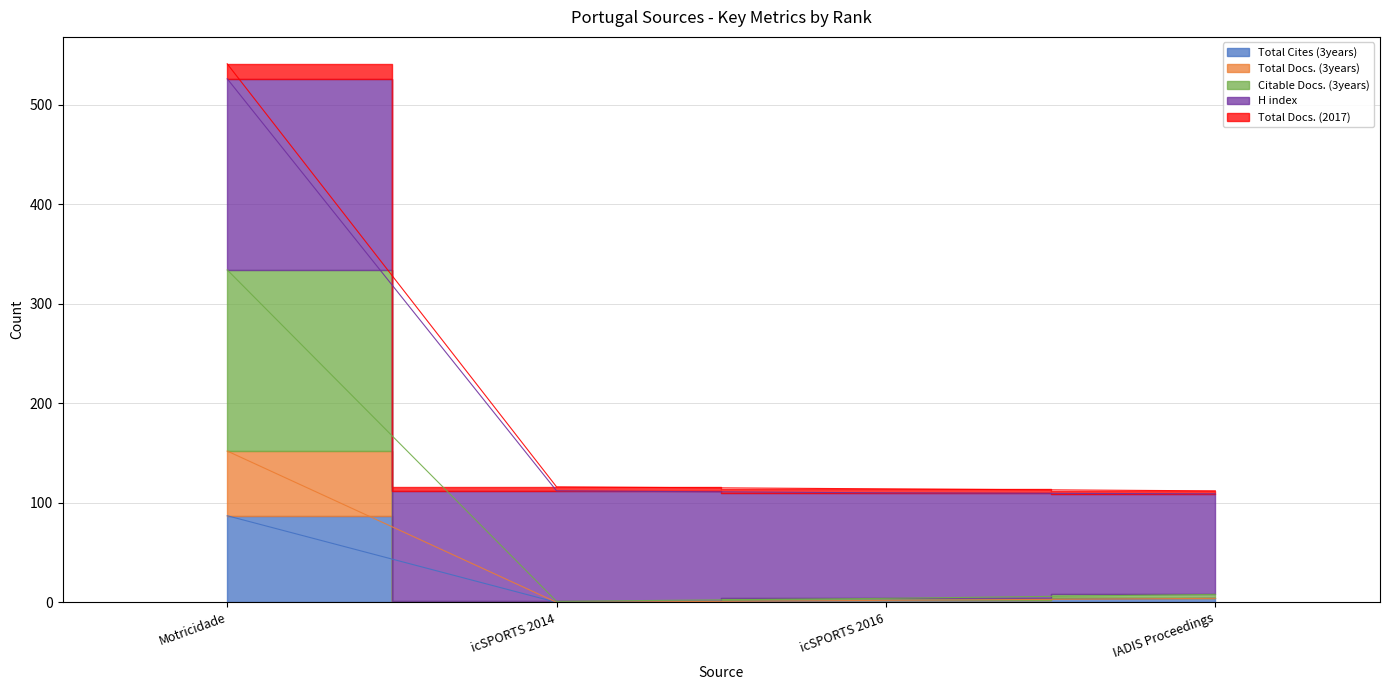

The value of Total Docs. (3years) at icSPORTS 2014 is 112. True or false?

True